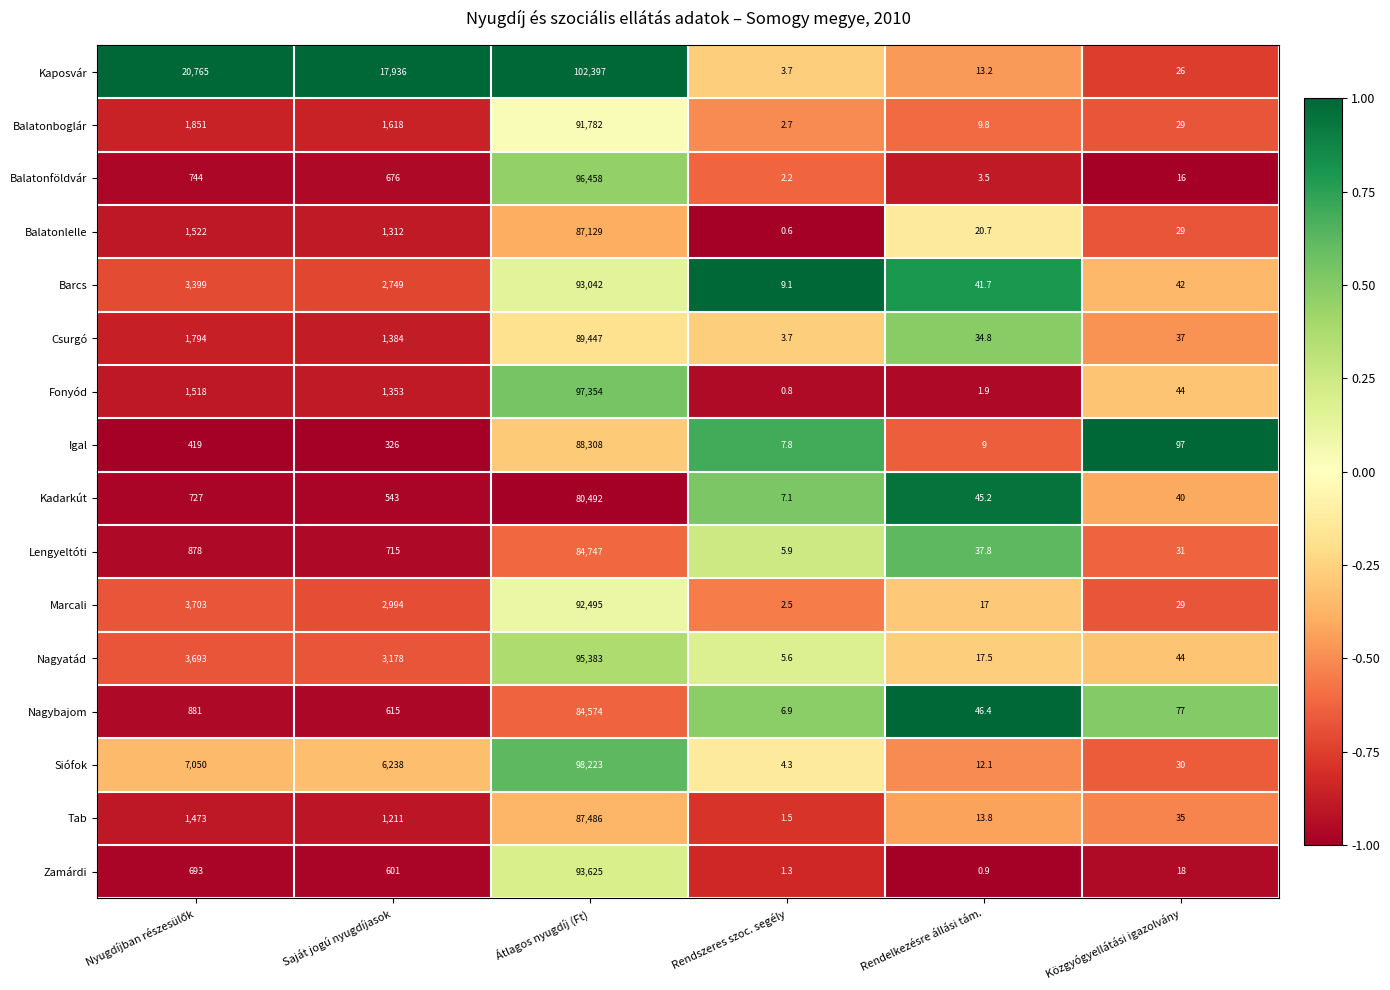

What is the minimum value shown in the chart?

0.6